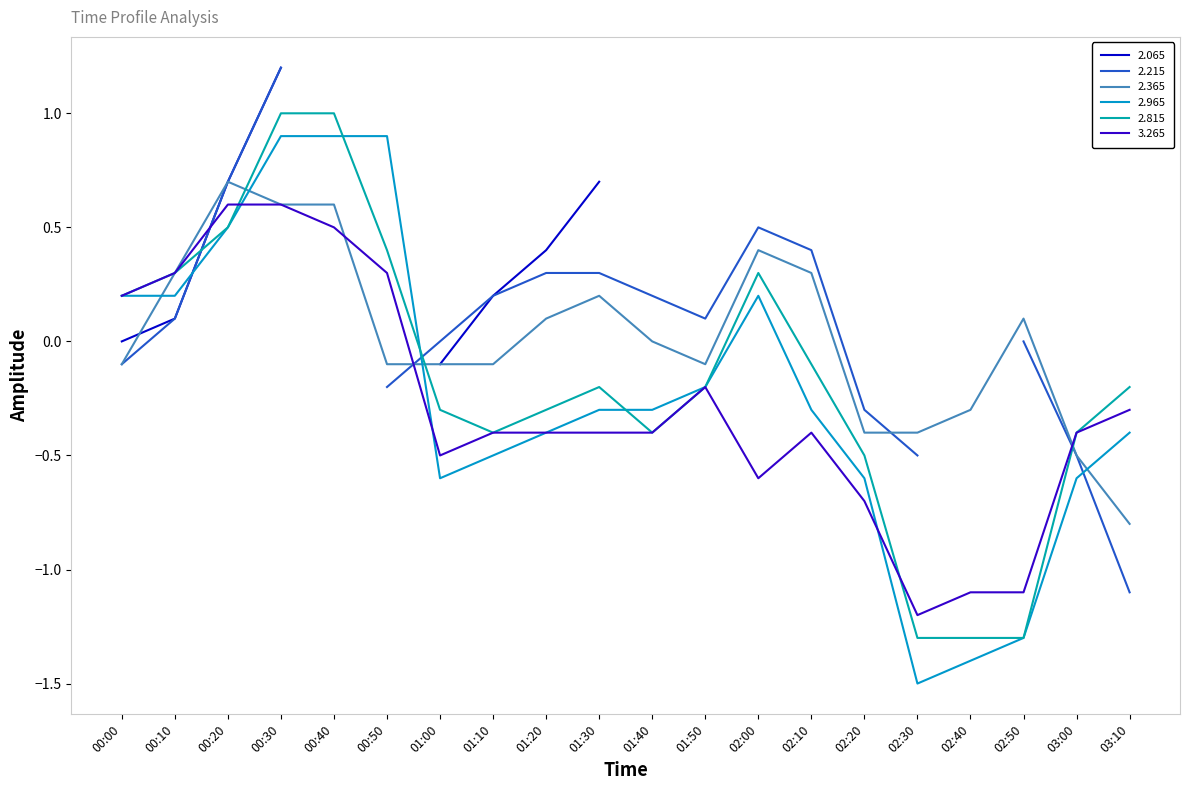

What is the label of the 18th point from the left?

02:50